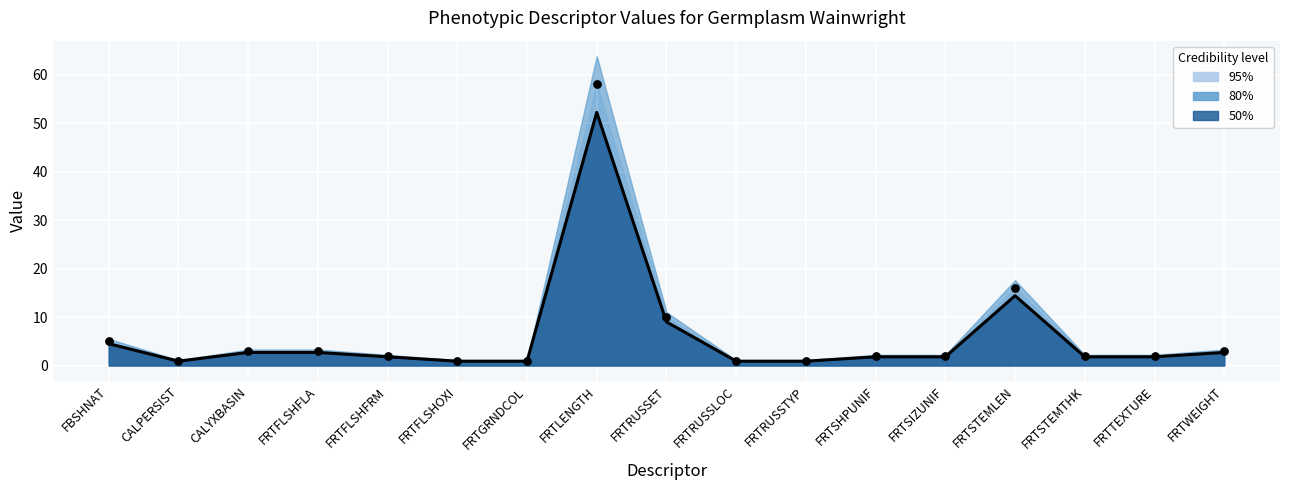

What is the change in value from FRTFLSHOXI to FRTWEIGHT?

+2